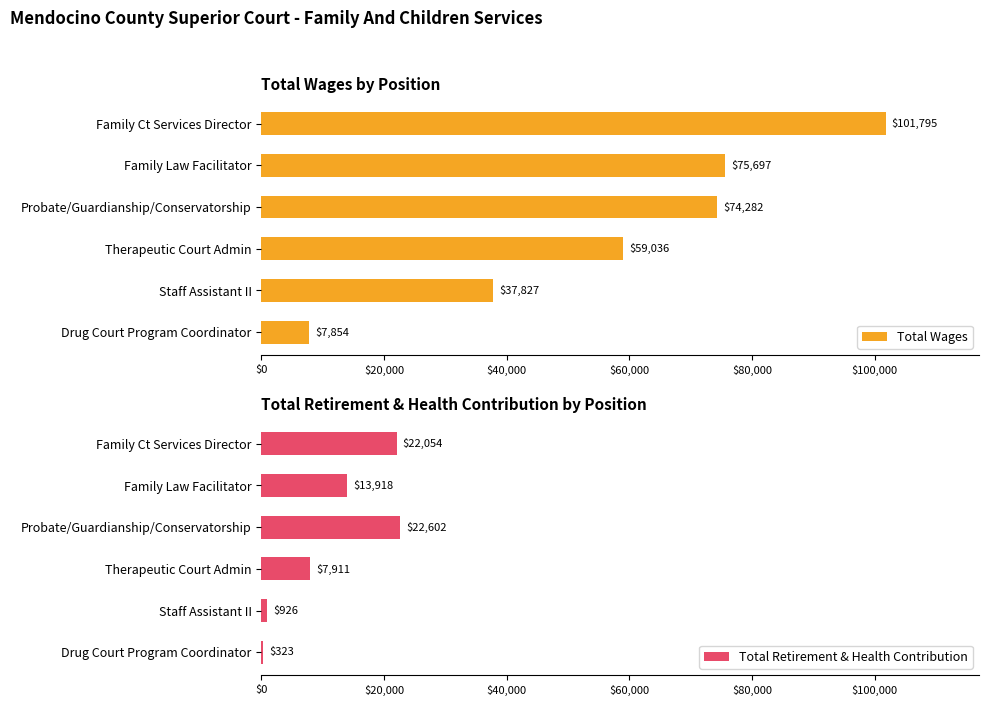

What is the sum of the Total Wages values at Staff Assistant II and Therapeutic Court Admin?

96863